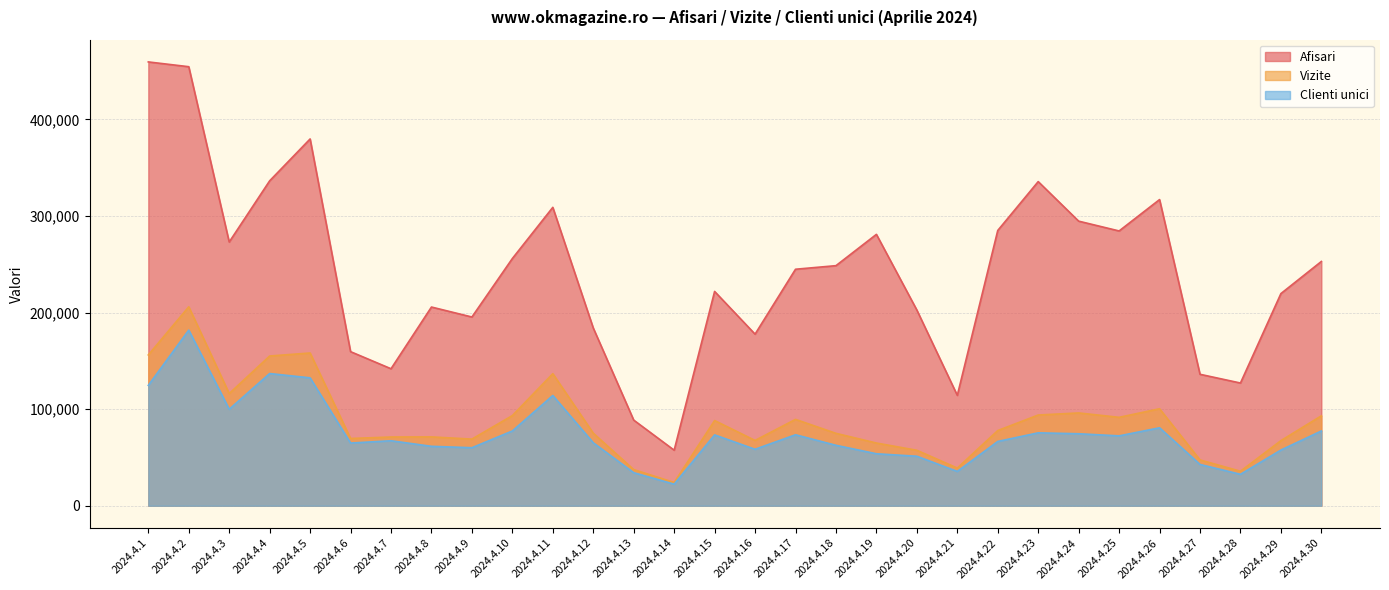

How many lines are shown in the chart?

3